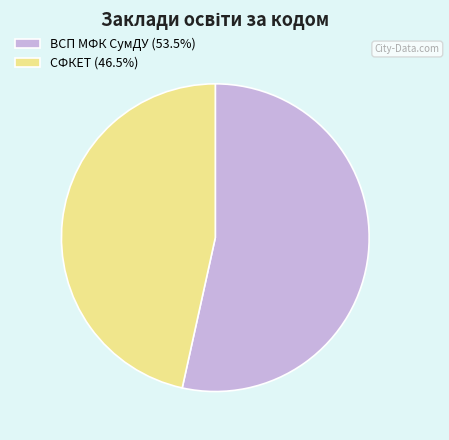

Count the number of slices in the pie.

2